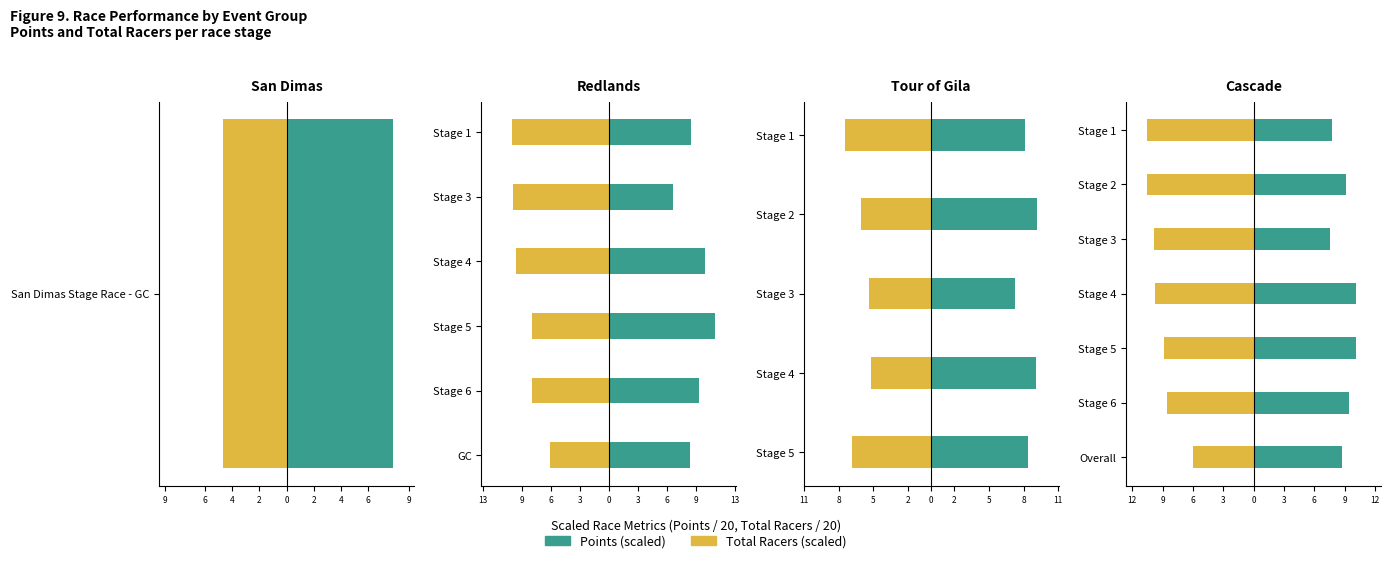

How many bars are there in each group?

2